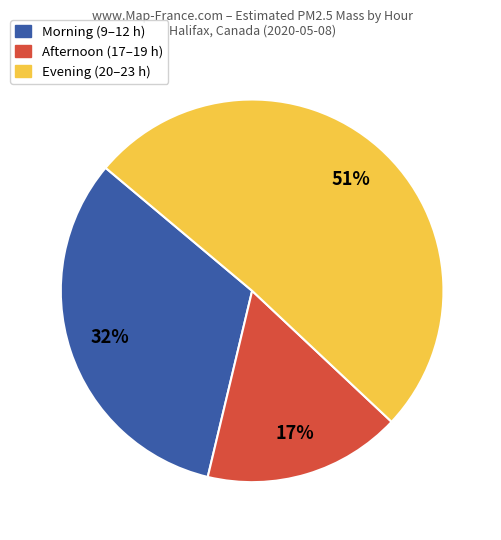

What is the ratio of the value at Evening (20–23 h) to the value at Morning (9–12 h)?

1.6